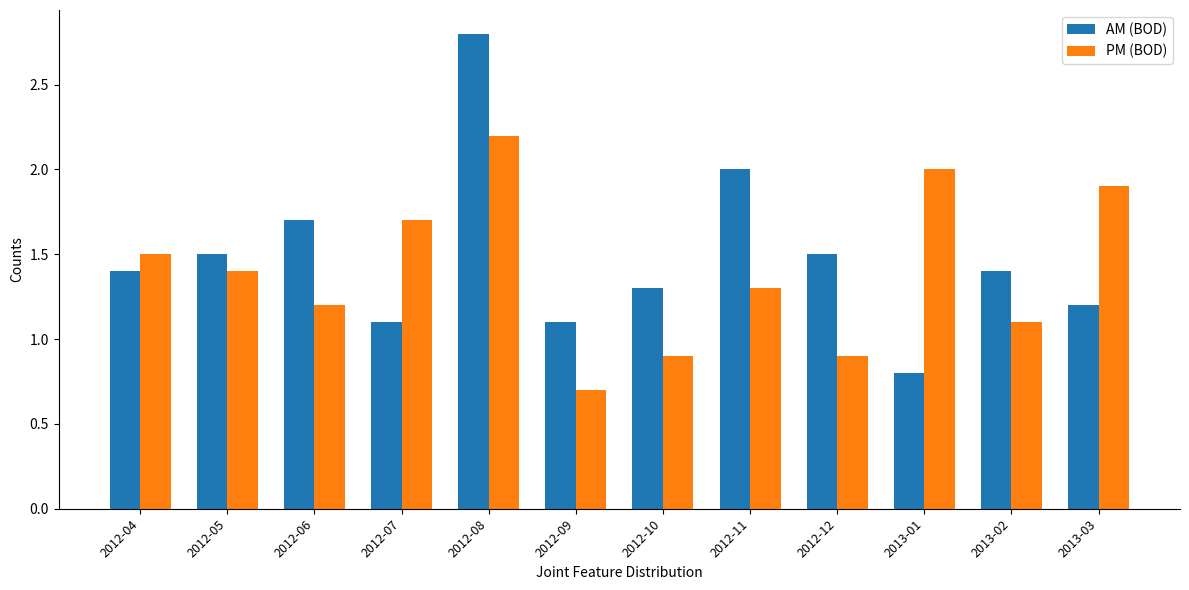

What is the label of the 7th bar from the right?

2012-09